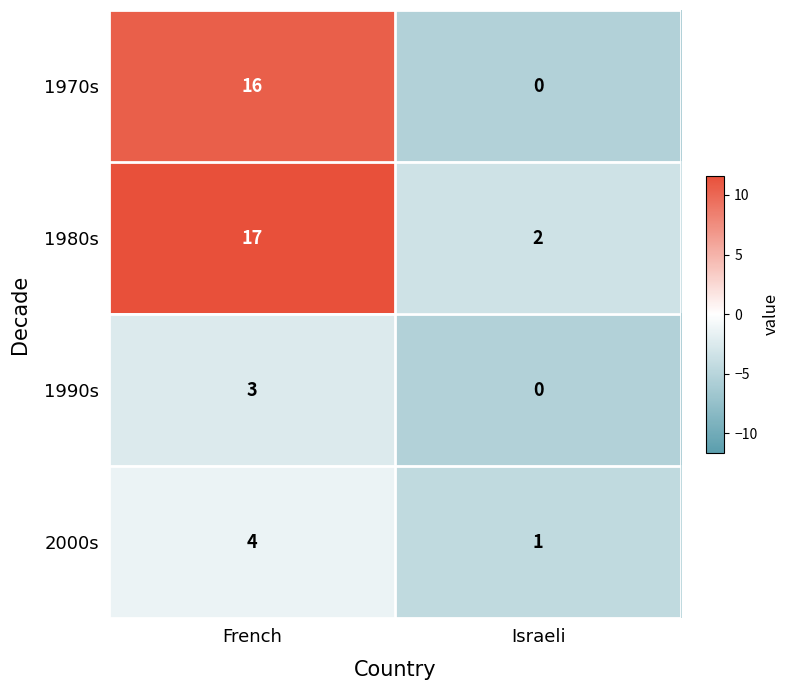

Which series has the largest range (max minus min)?

1970s